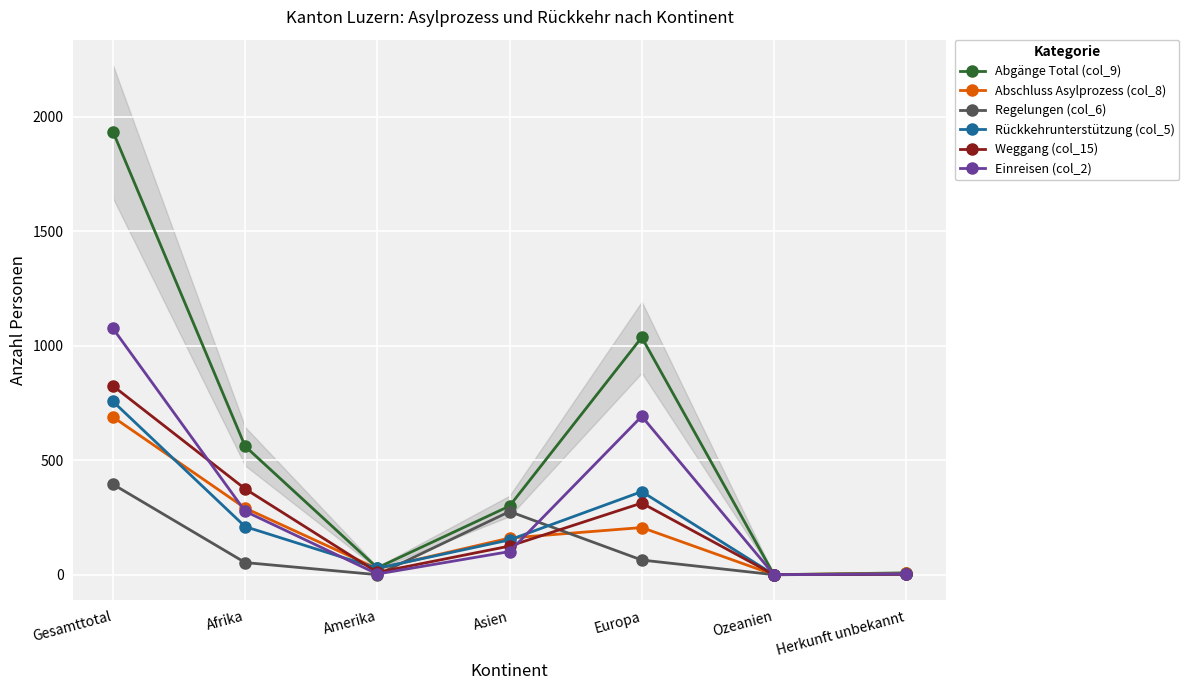

Reading right to left, list all the values displayed in this chart.

Abgänge Total (col_9): 8	0	1037	300	30	561	1936
Abschluss Asylprozess (col_8): 6	0	206	160	26	291	689
Regelungen (col_6): 2	0	64	276	0	53	395
Rückkehrunterstützung (col_5): 4	0	363	152	28	210	757
Weggang (col_15): 2	0	313	125	10	375	825
Einreisen (col_2): 3	0	692	101	3	277	1076